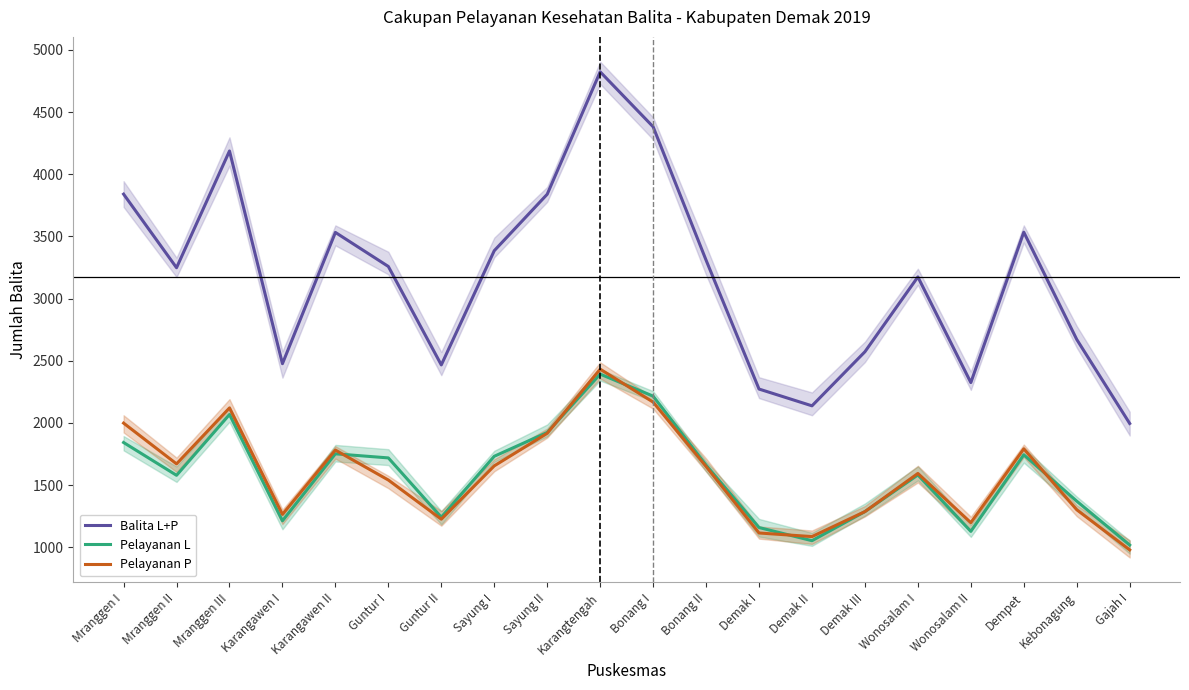

What is the difference between the Pelayanan P values at Wonosalam II and Mranggen I?

801